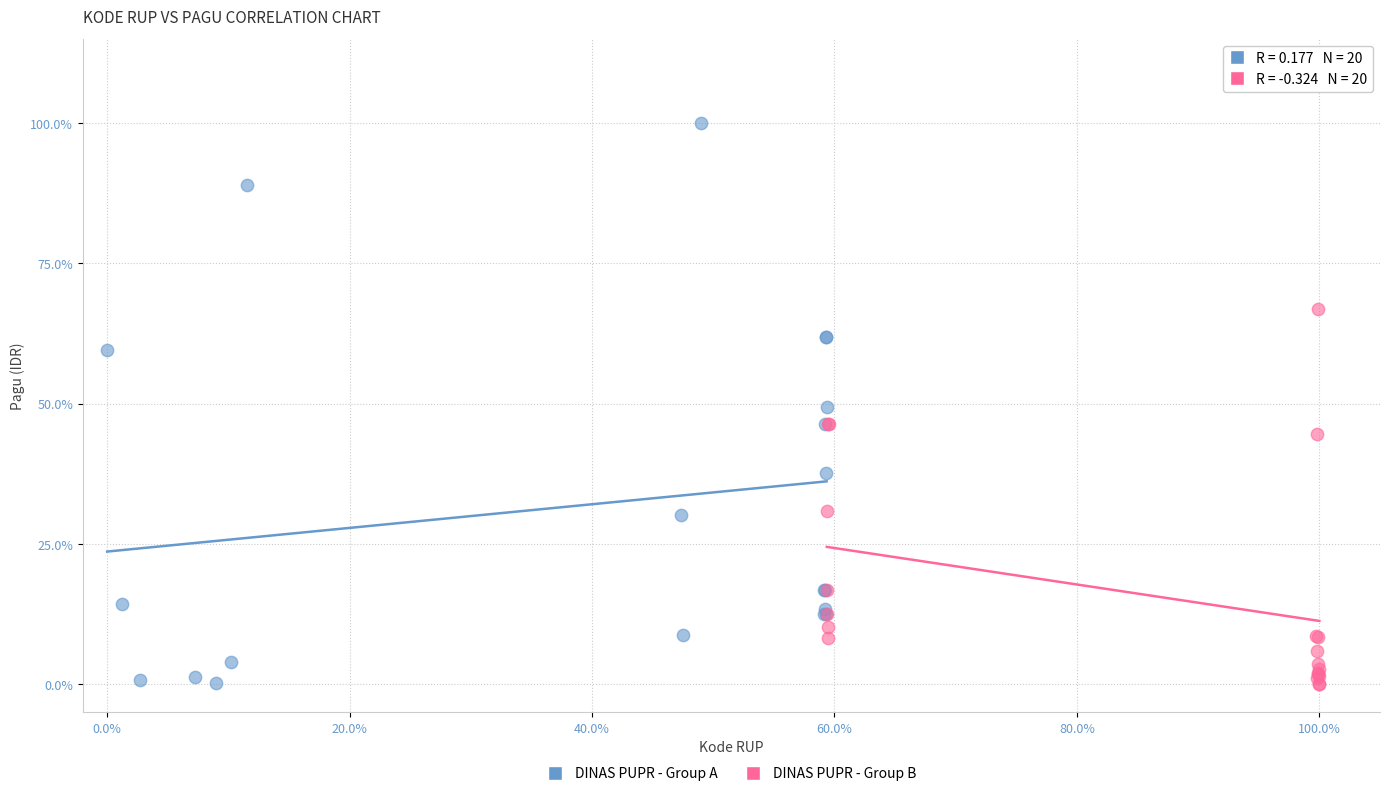

What are all the series names shown in the legend?

DINAS PUPR - Group A, DINAS PUPR - Group B